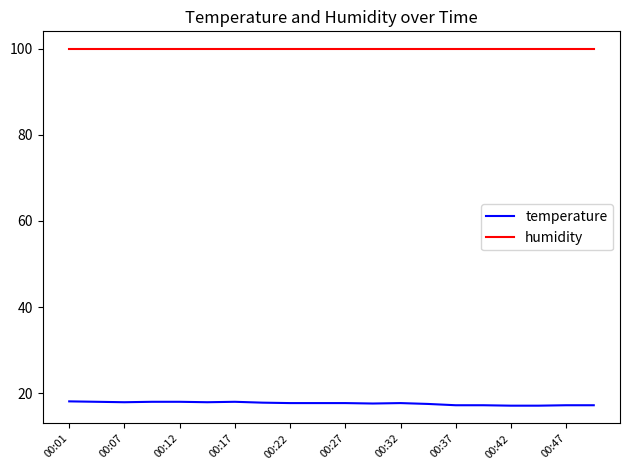

How many lines are shown in the chart?

2